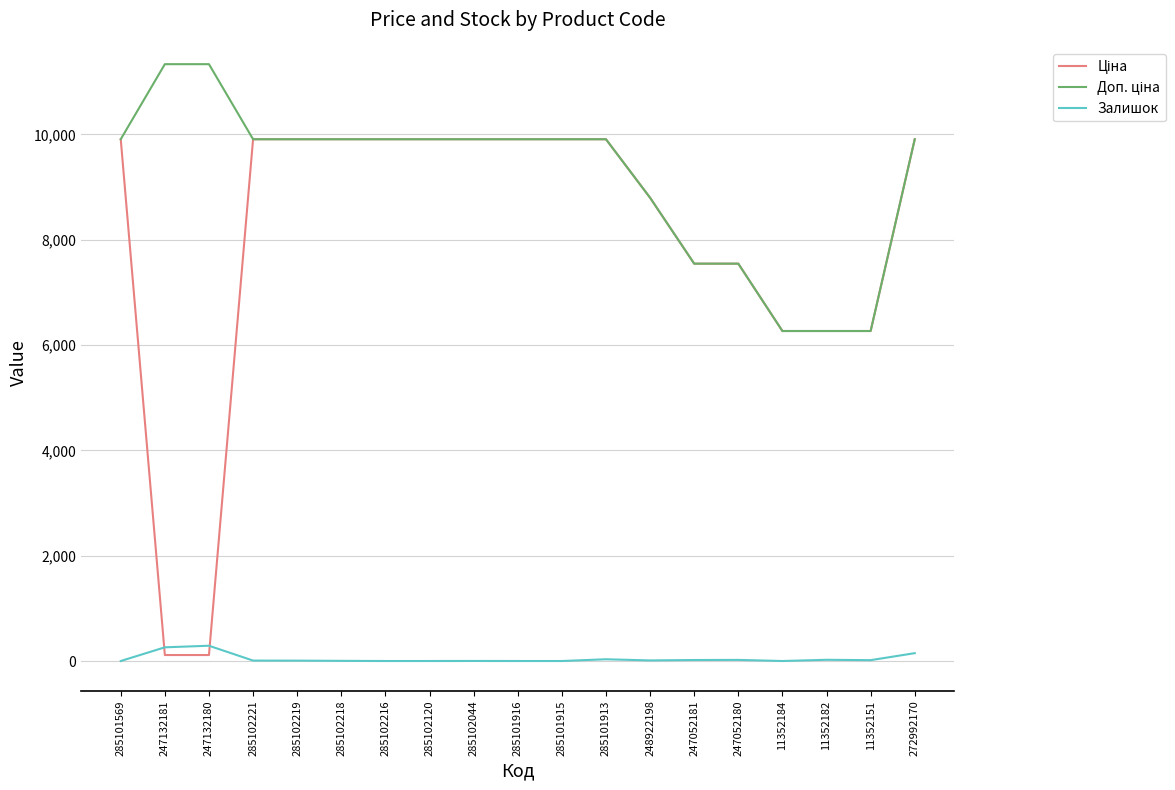

What is the total value across all series at 285102216?

19817.0